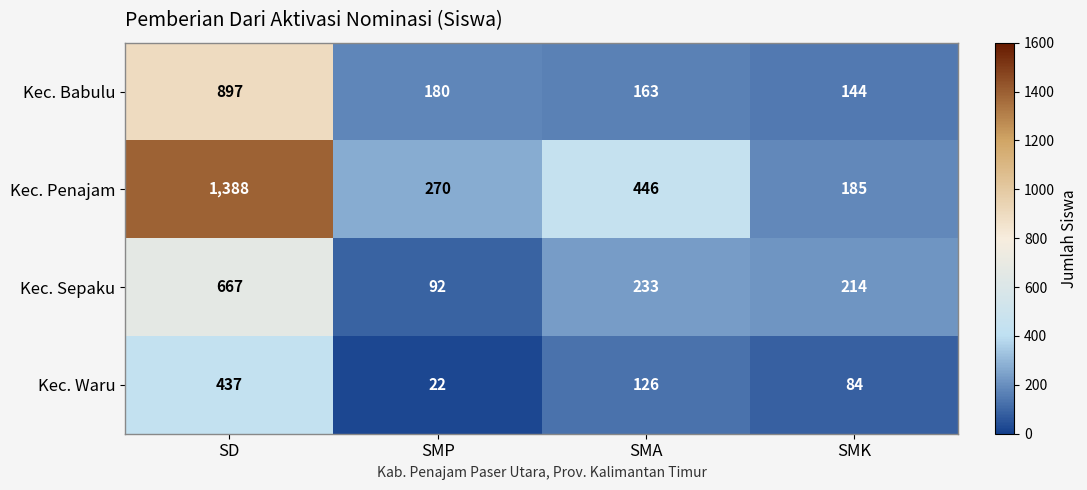

Between SMP and SMK, which series saw the biggest shift?

Kec. Sepaku